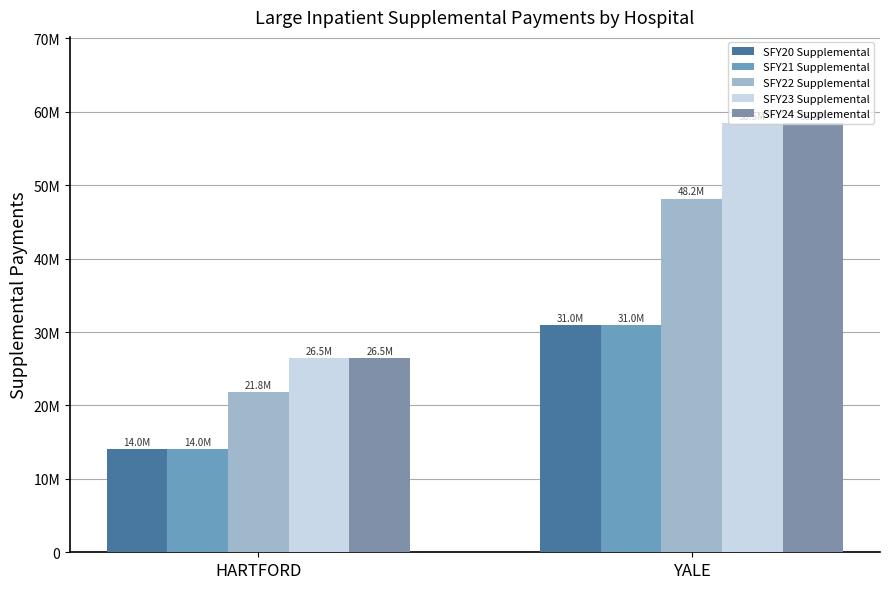

Are the bars grouped side by side (vs. stacked)?

Yes